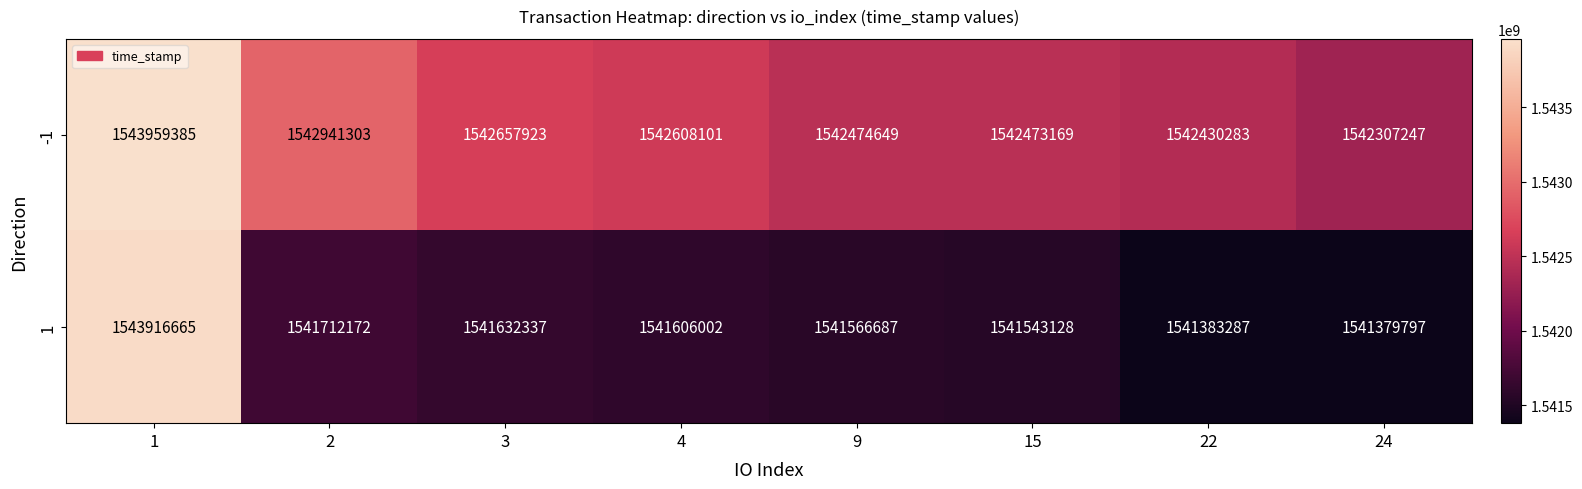

Reading left to right, extract all data points from this chart.

-1: 1=1543959385	2=1542941303	3=1542657923	4=1542608101	9=1542474649	15=1542473169	22=1542430283	24=1542307247
1: 1=1543916665	2=1541712172	3=1541632337	4=1541606002	9=1541566687	15=1541543128	22=1541383287	24=1541379797